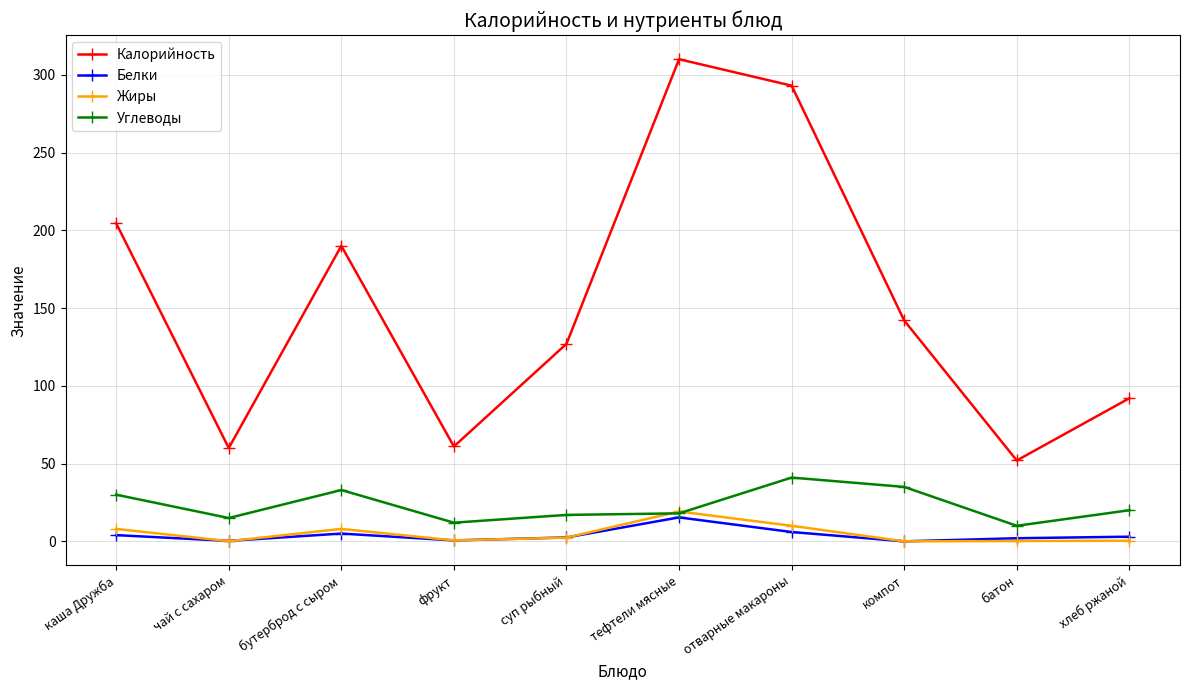

At which category is the sum across all series the highest?

тефтели мясные